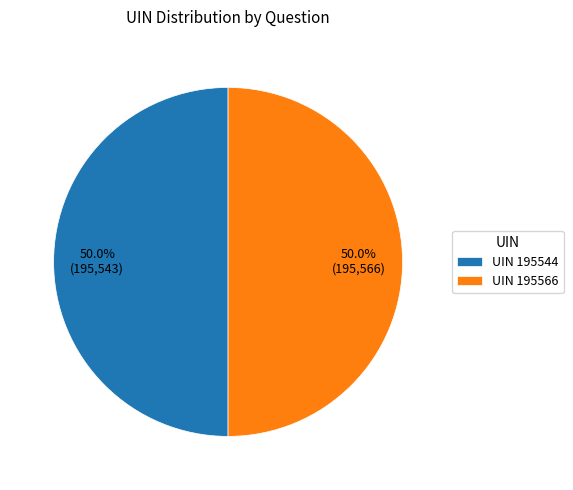

Do UIN 195544 and UIN 195566 together represent more than half of the pie?

Yes